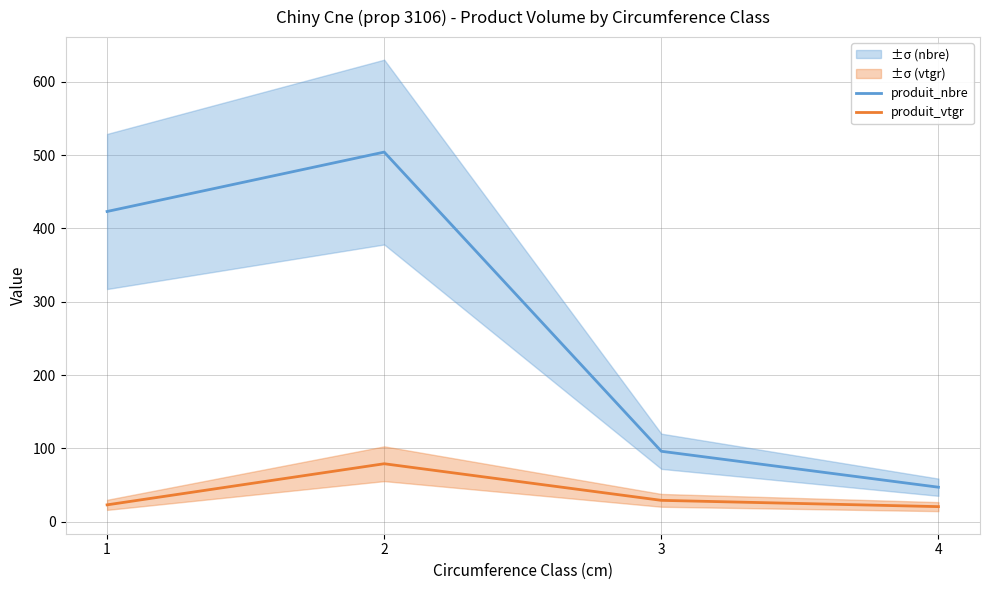

What is the difference between the highest and lowest values at 4?

26.5